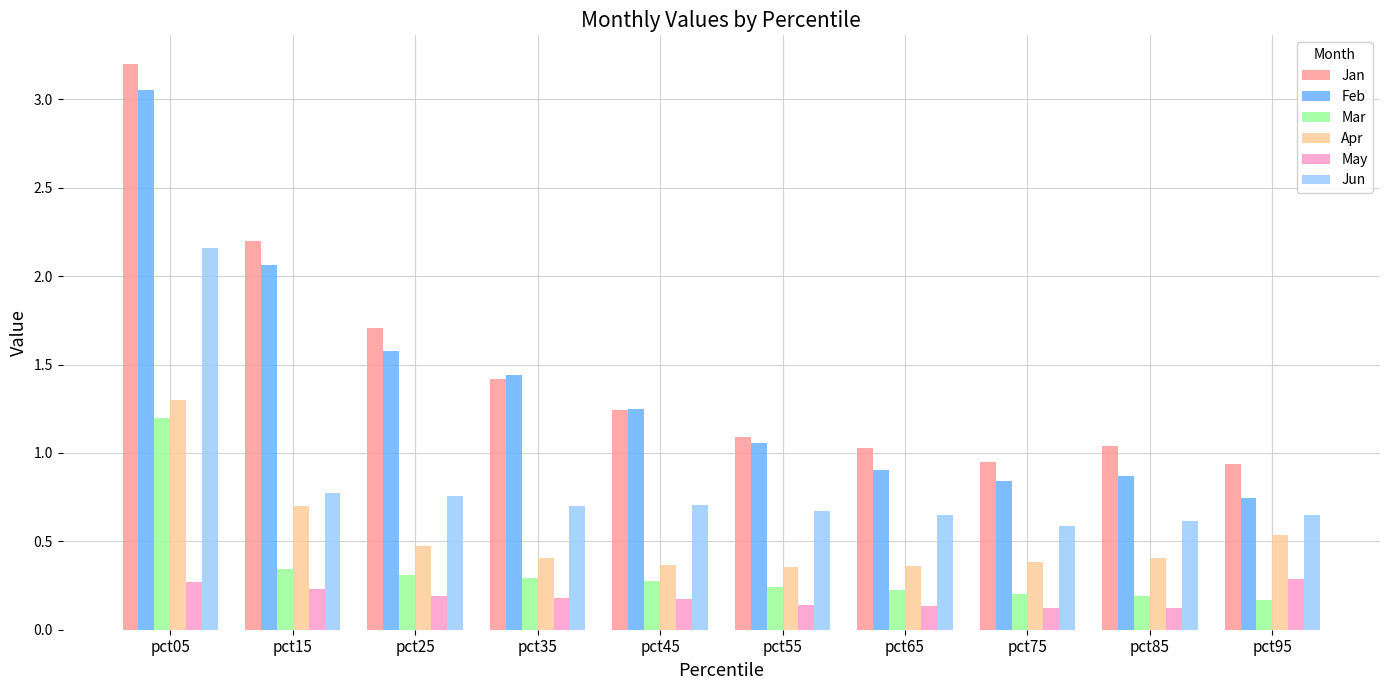

At pct05, list the series in order from smallest to largest.

May, Mar, Apr, Jun, Feb, Jan